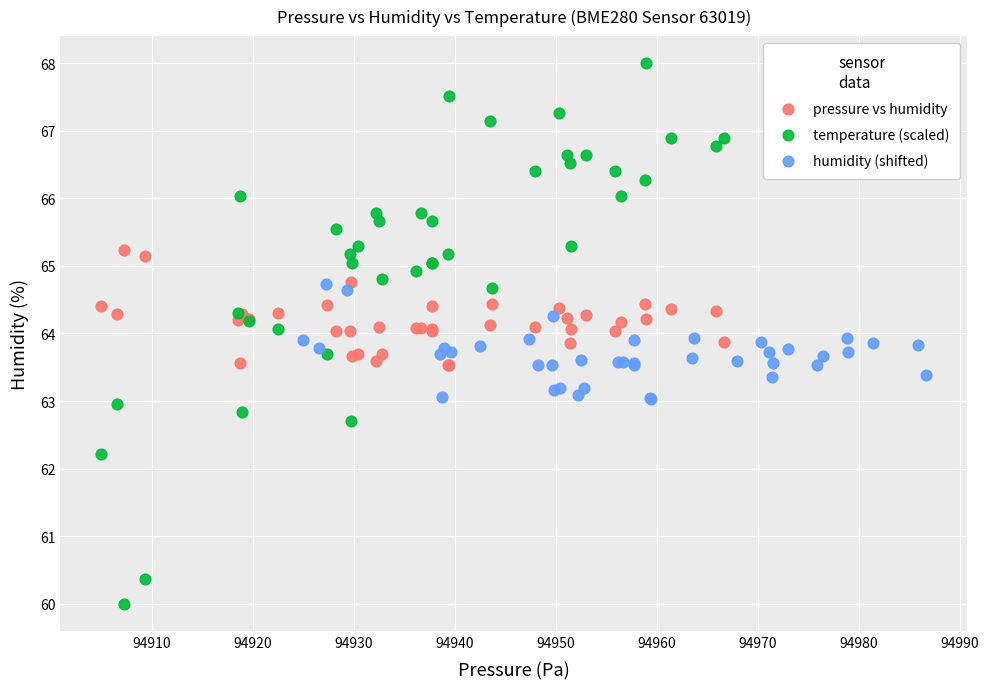

What are all the series names shown in the legend?

pressure vs humidity, temperature (scaled), humidity (shifted)